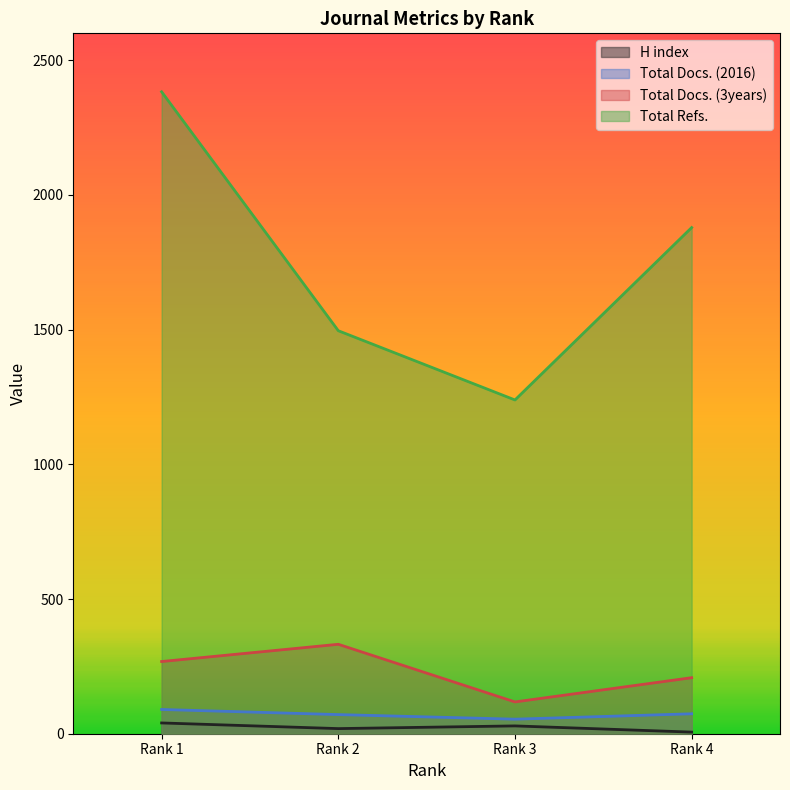

Which label corresponds to the smallest value in the chart?

Rank 4